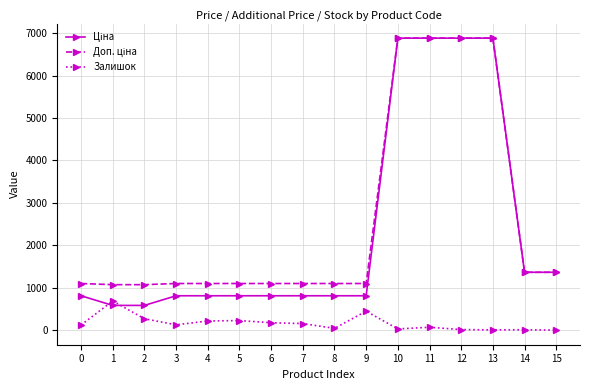

What is the difference between the highest and lowest values at 4?

882.8